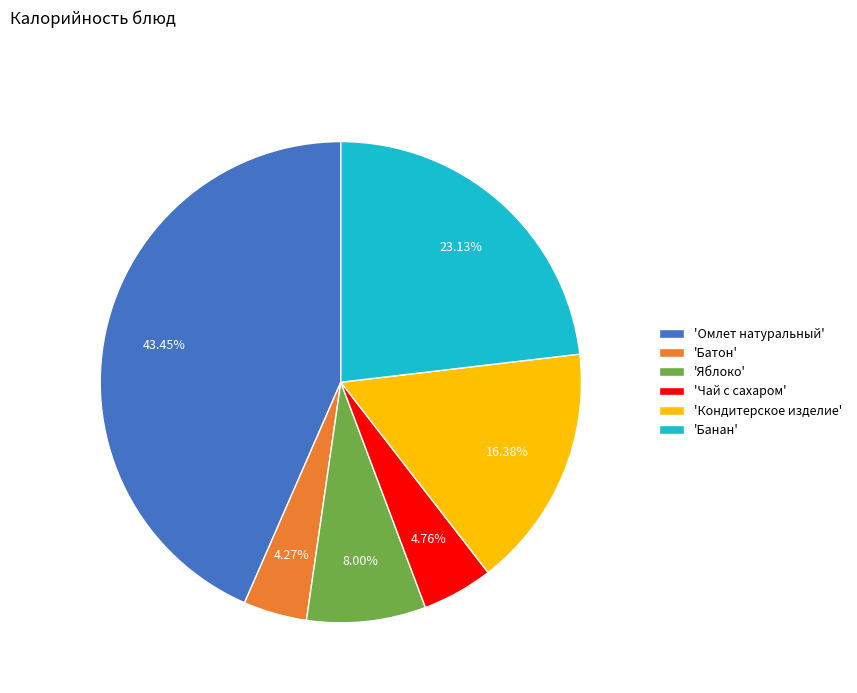

What is the largest slice in the pie chart?

'Омлет натуральный'